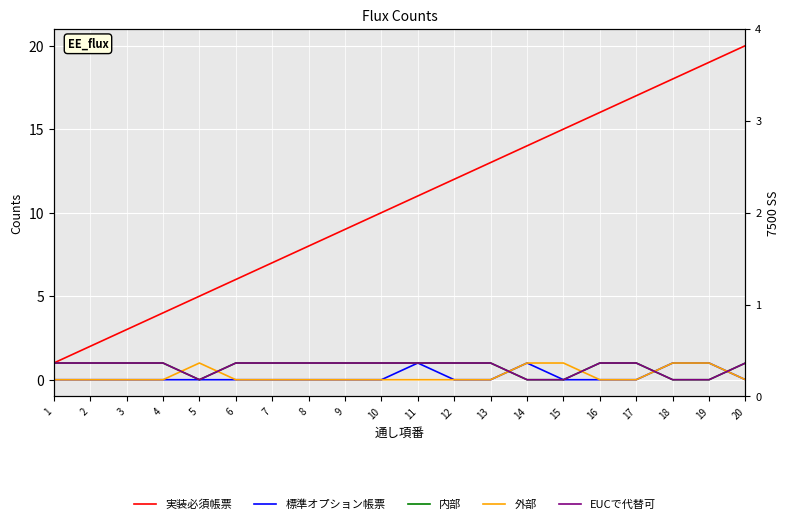

What is the difference between the maximum and minimum values in the 内部 series?

1